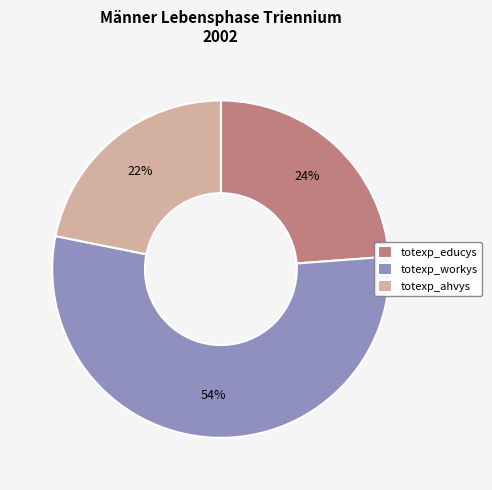

What percentage is the totexp_workys slice, to the nearest percent?

54%